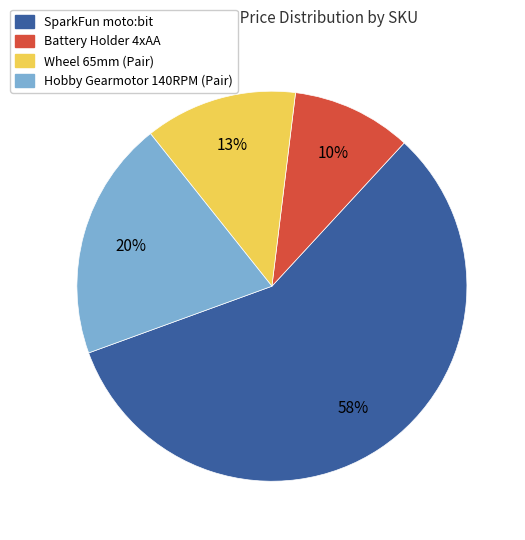

What percentage is the Hobby Gearmotor 140RPM (Pair) slice, to the nearest percent?

20%